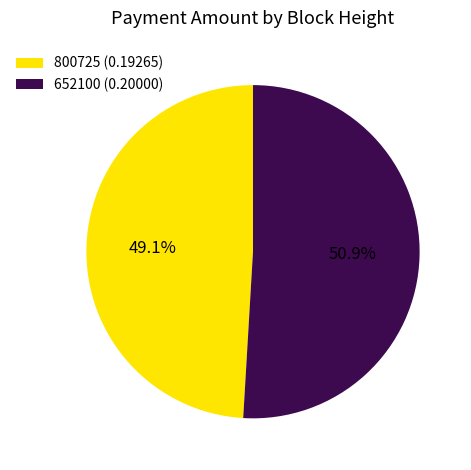

What percentage is the 652100 slice, to the nearest percent?

51%